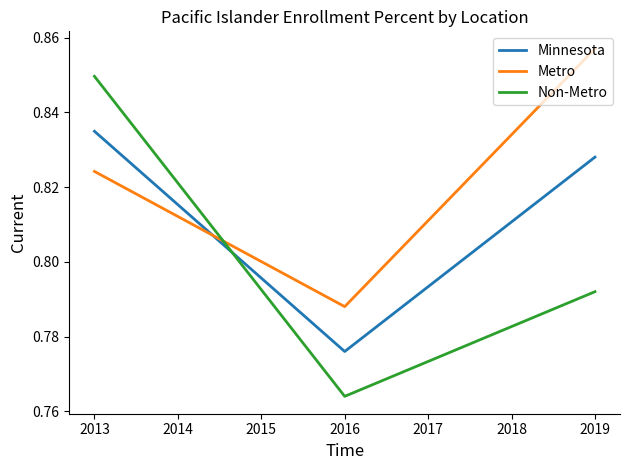

At how many categories does at least one series exceed 0?

3